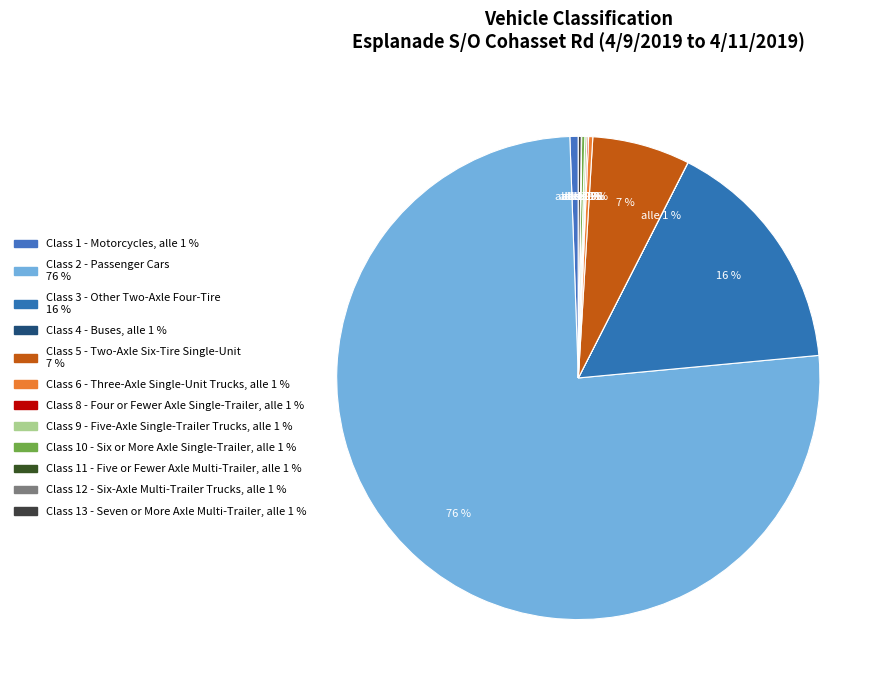

Between Class 10 - Six or More Axle Single-Trailer and Class 8 - Four or Fewer Axle Single-Trailer, which is larger?

Class 10 - Six or More Axle Single-Trailer